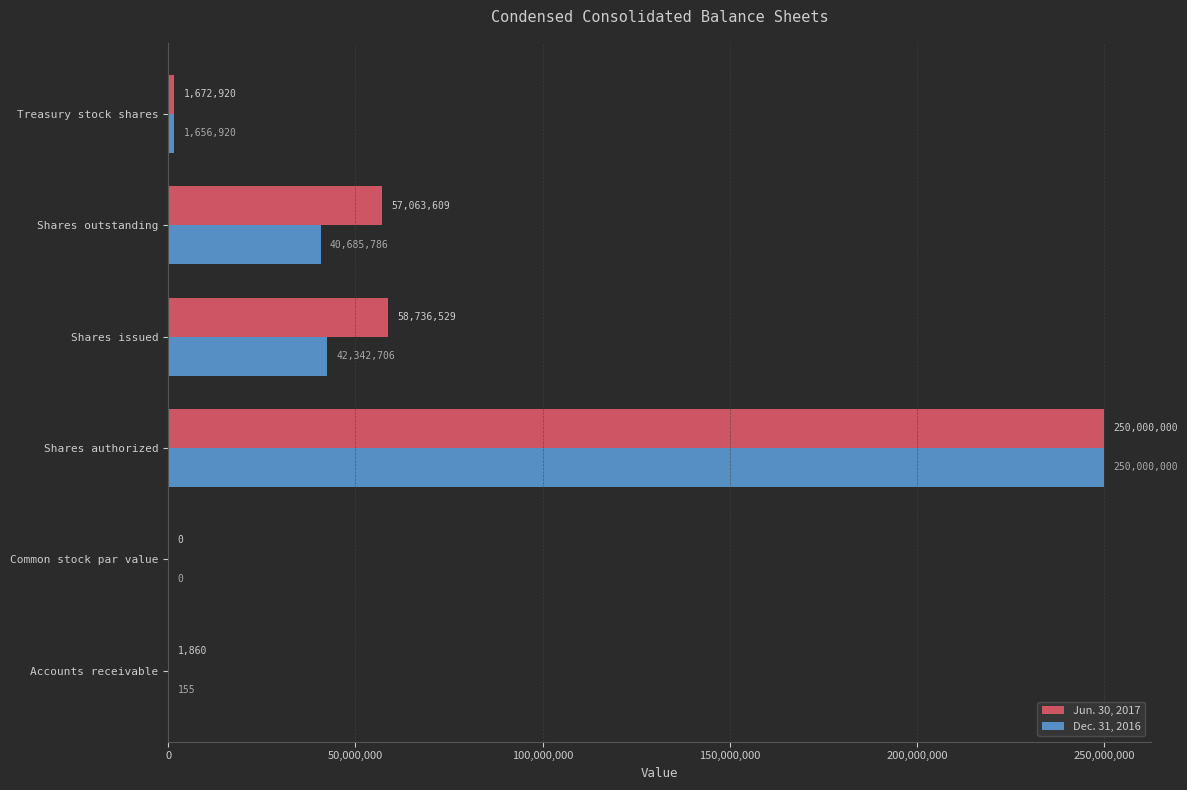

Count the number of data series in this chart.

2